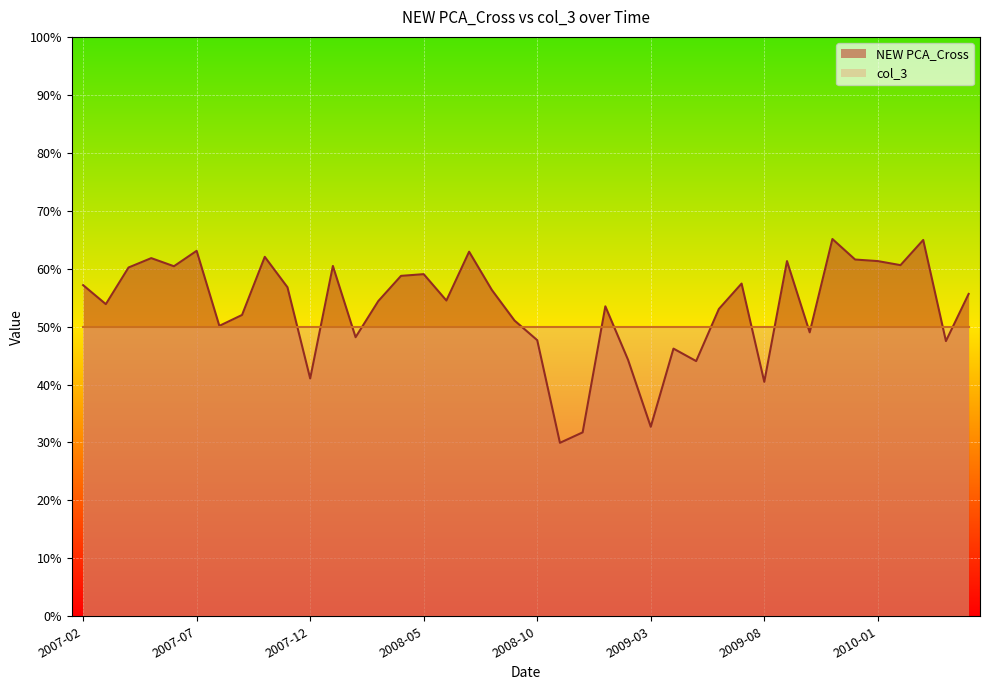

Rank the categories by value from lowest to highest.

2008-11, 2008-12, 2009-03, 2009-08, 2007-12, 2009-05, 2009-02, 2009-04, 2010-04, 2008-10, 2008-02, 2009-10, 2007-08, 2008-09, 2007-09, 2009-06, 2009-01, 2007-03, 2008-03, 2008-06, 2010-05, 2008-08, 2007-11, 2007-02, 2009-07, 2008-04, 2008-05, 2007-04, 2007-06, 2008-01, 2010-02, 2010-01, 2009-09, 2009-12, 2007-05, 2007-10, 2008-07, 2007-07, 2010-03, 2009-11